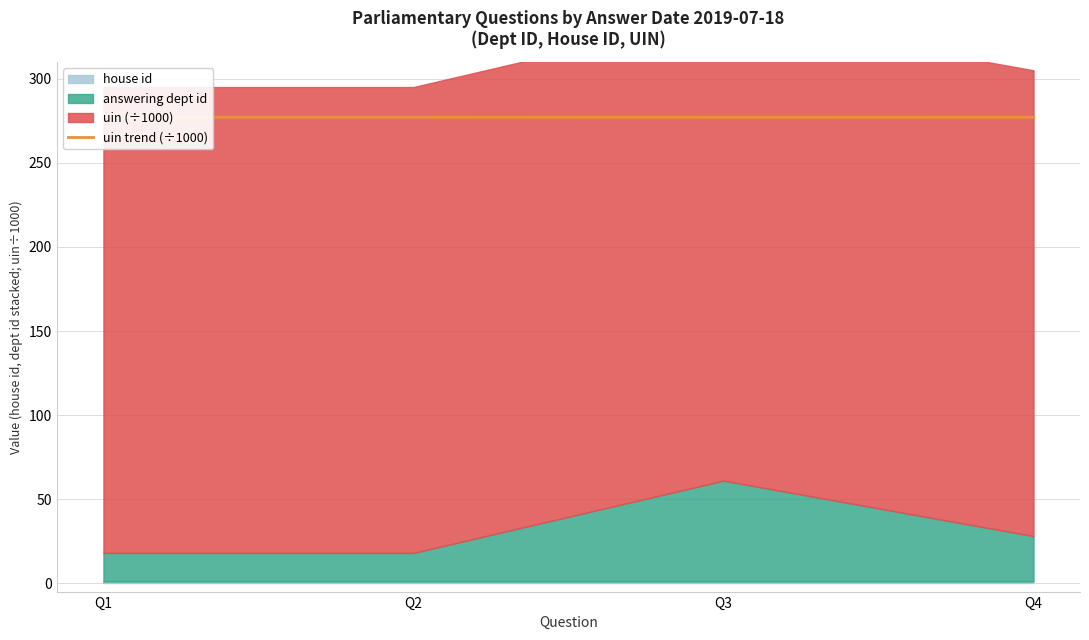

How many interior local valleys (lower than both neighbors) does the data have?

1